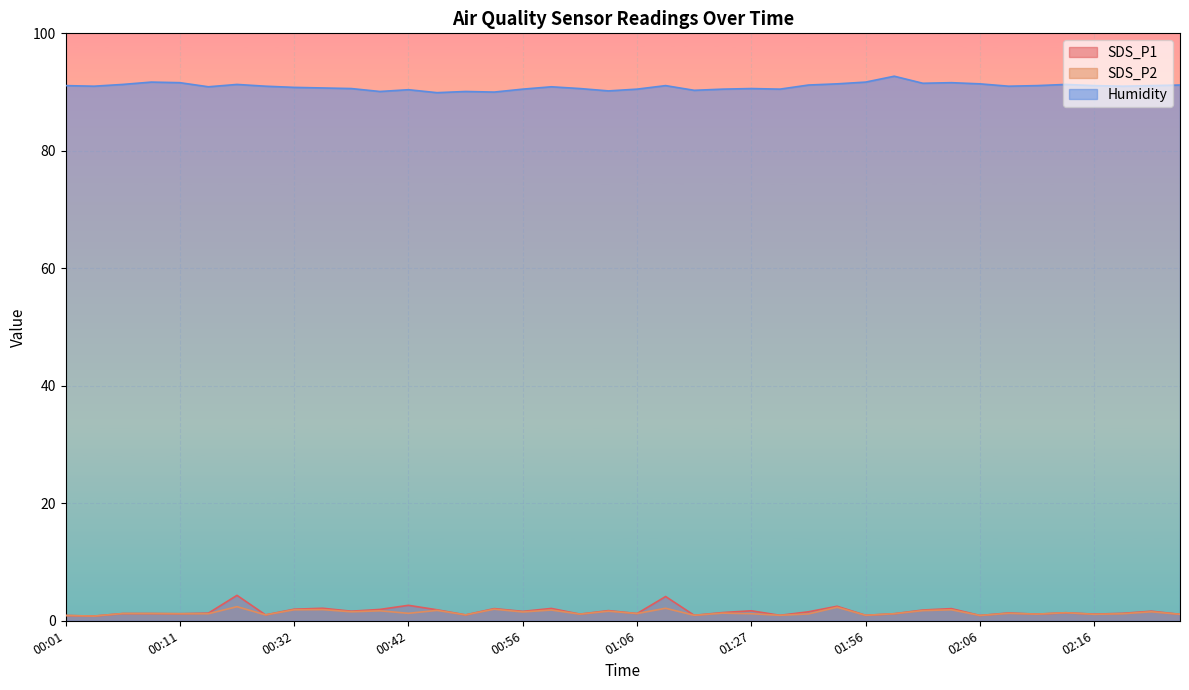

What position from the left is 00:06?

3